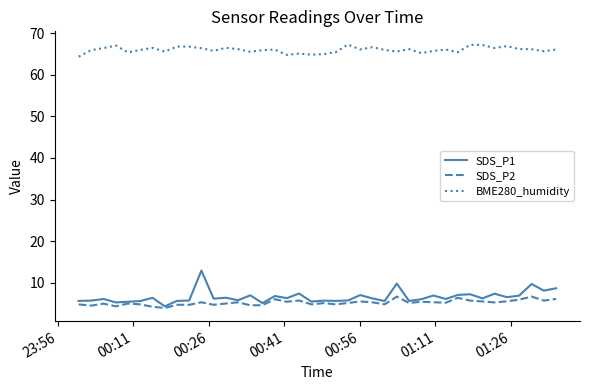

Which series has the largest range (max minus min)?

SDS_P1